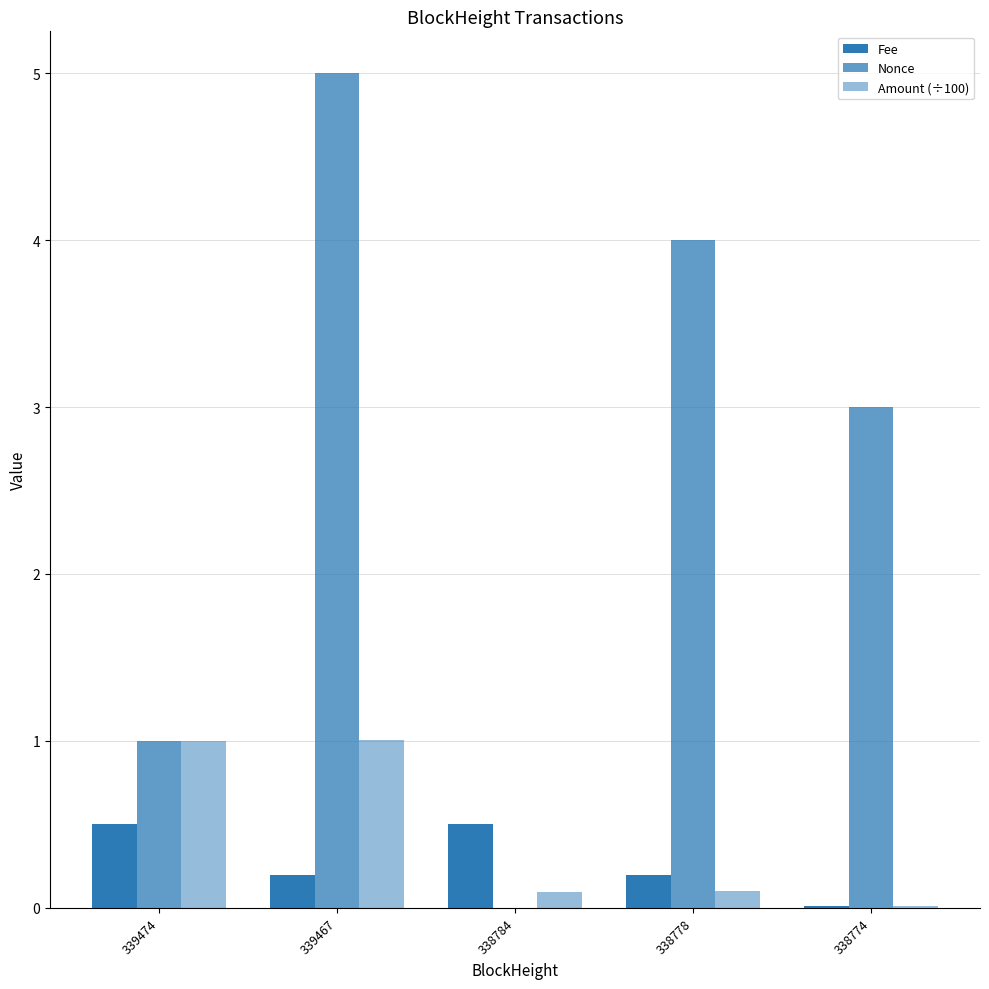

Which has a higher value, 339467 or 338778?

339467